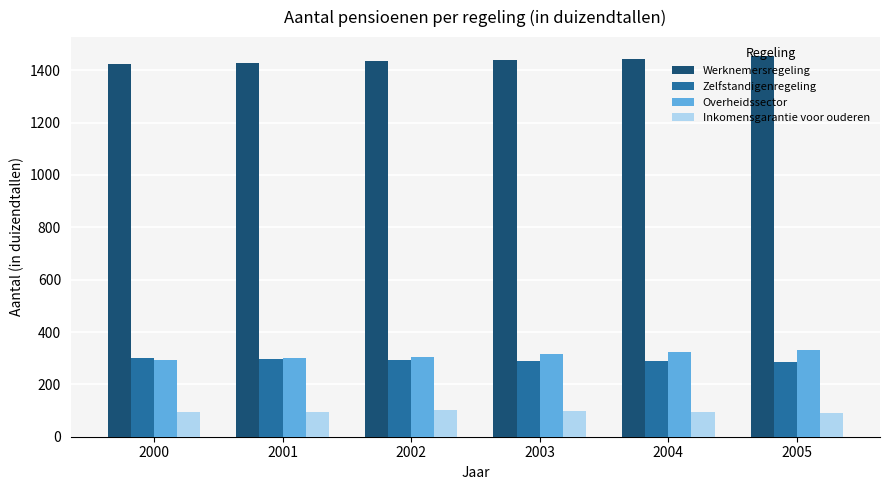

What is the minimum value shown in the chart?

90.3